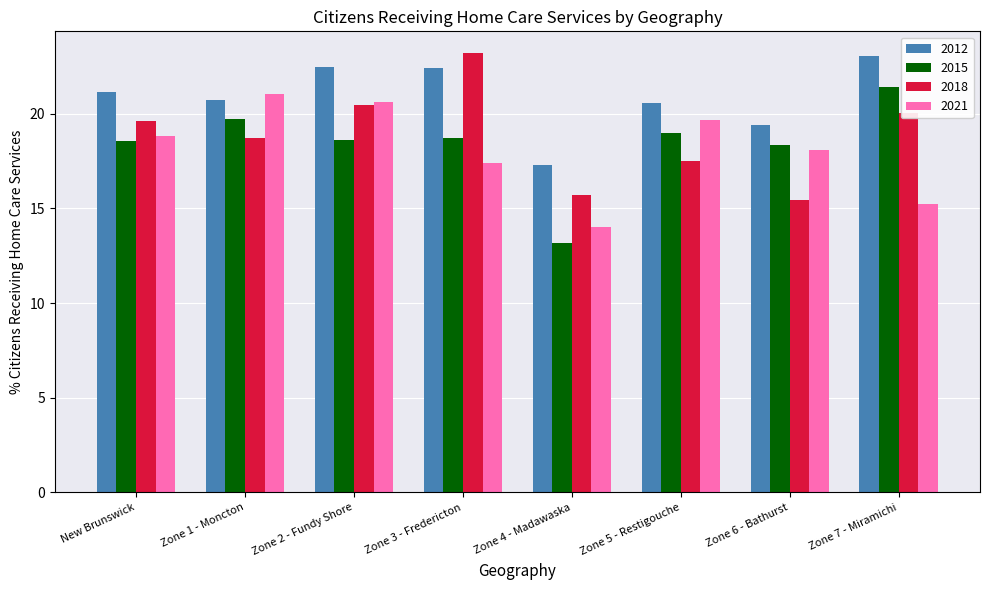

Which series has the largest range (max minus min)?

2015